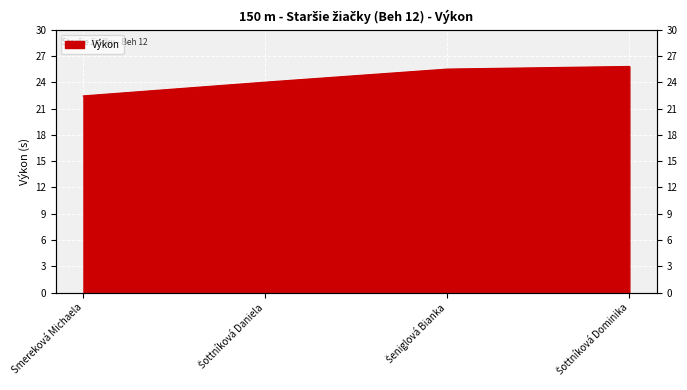

List the labels in order of value, smallest first.

Smereková Michaela, Šottníková Daniela, Šeniglová Bianka, Šottníková Dominika